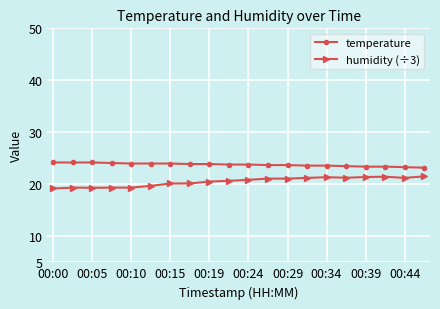

Rank the series by their average value, from lowest to highest.

humidity (÷3), temperature